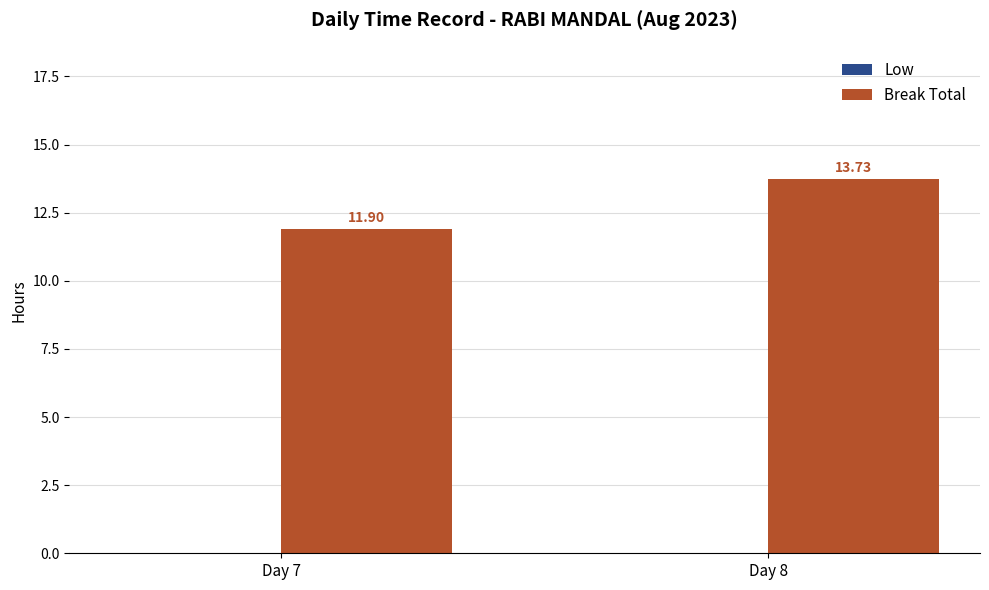

How many bars are there in total?

2